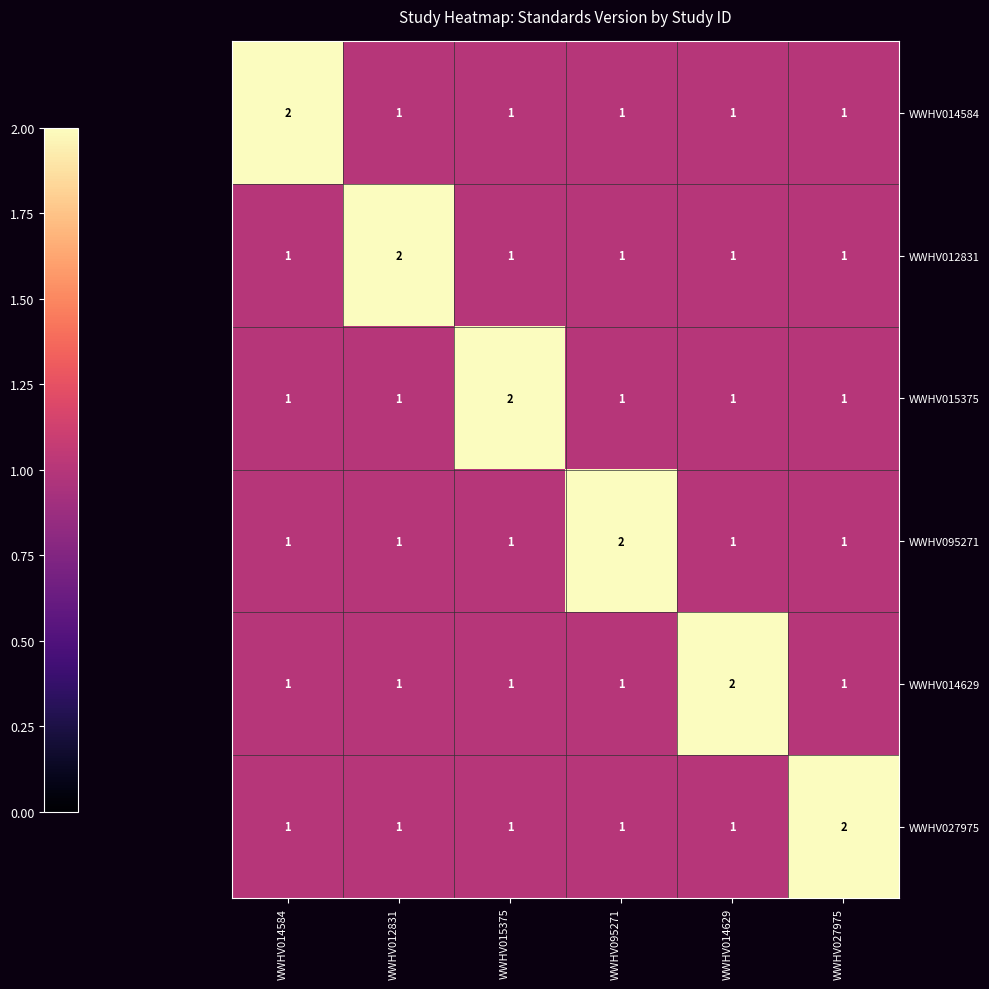

Count the number of data series in this chart.

6